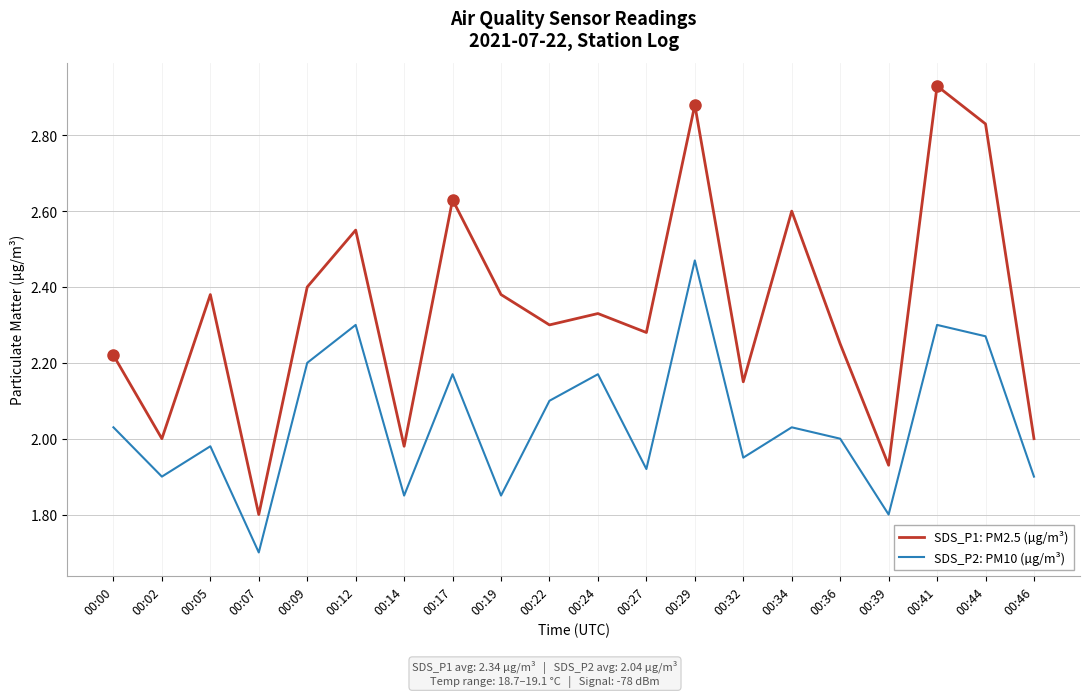

True or false: SDS_P2: PM10 (µg/m³) has a value of 2.0 at 00:00.

True